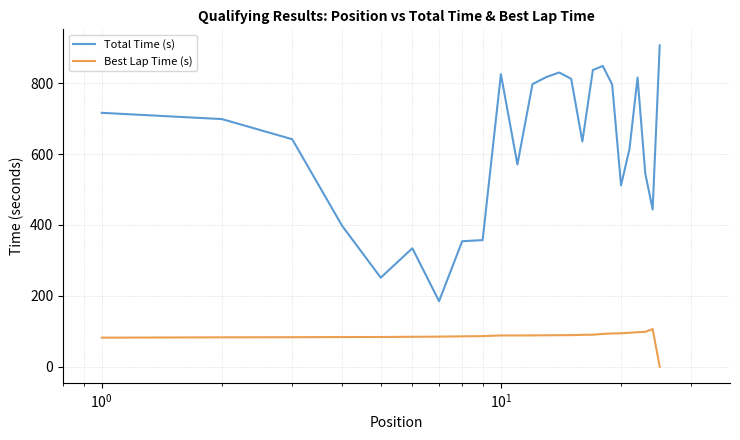

How many lines are shown in the chart?

2